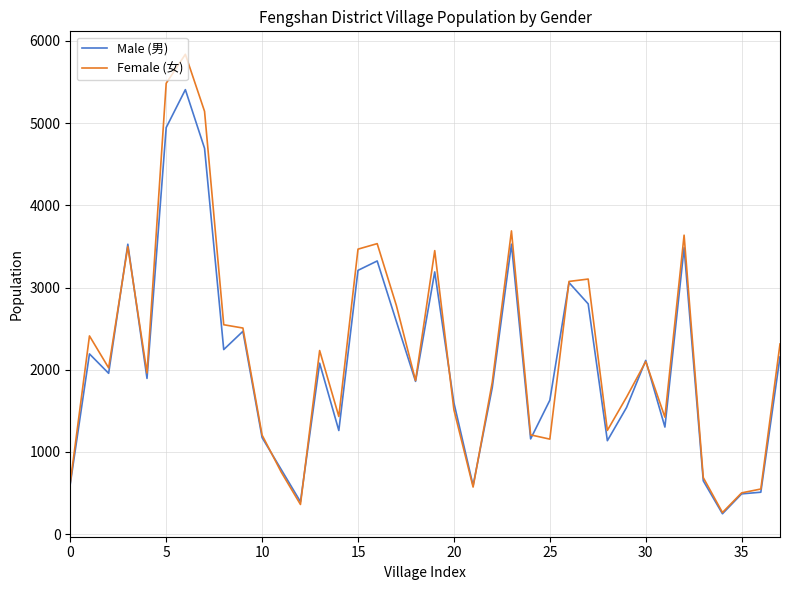

How many categories are shown in the chart?

38